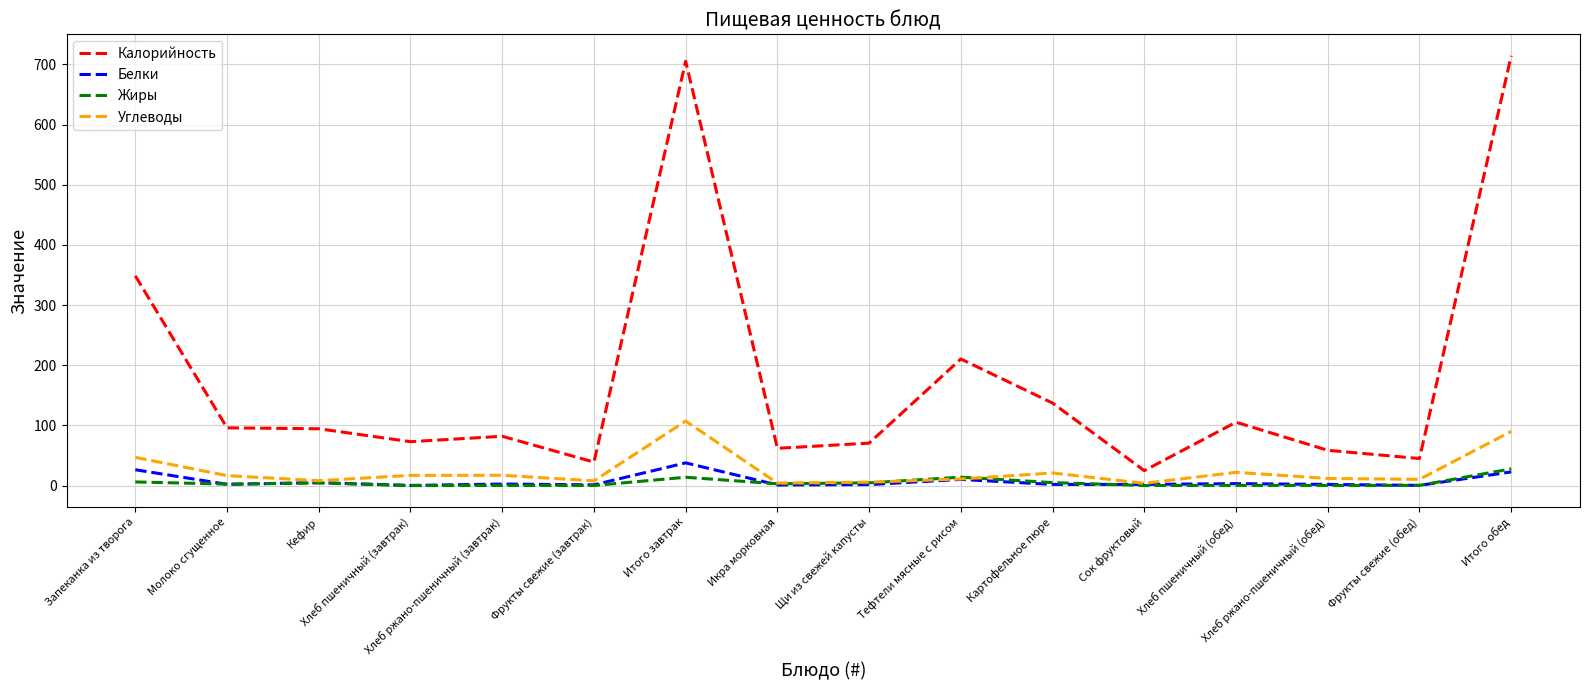

How many lines are shown in the chart?

4